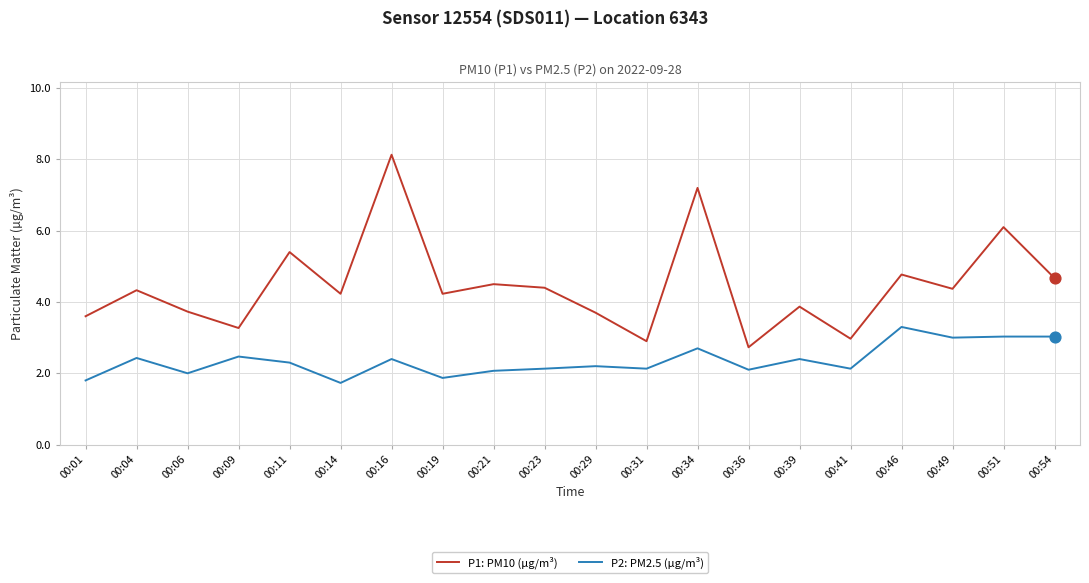

Is the value of P2: PM2.5 (µg/m³) at 00:46 greater than the value of P1: PM10 (µg/m³) at 00:23?

No